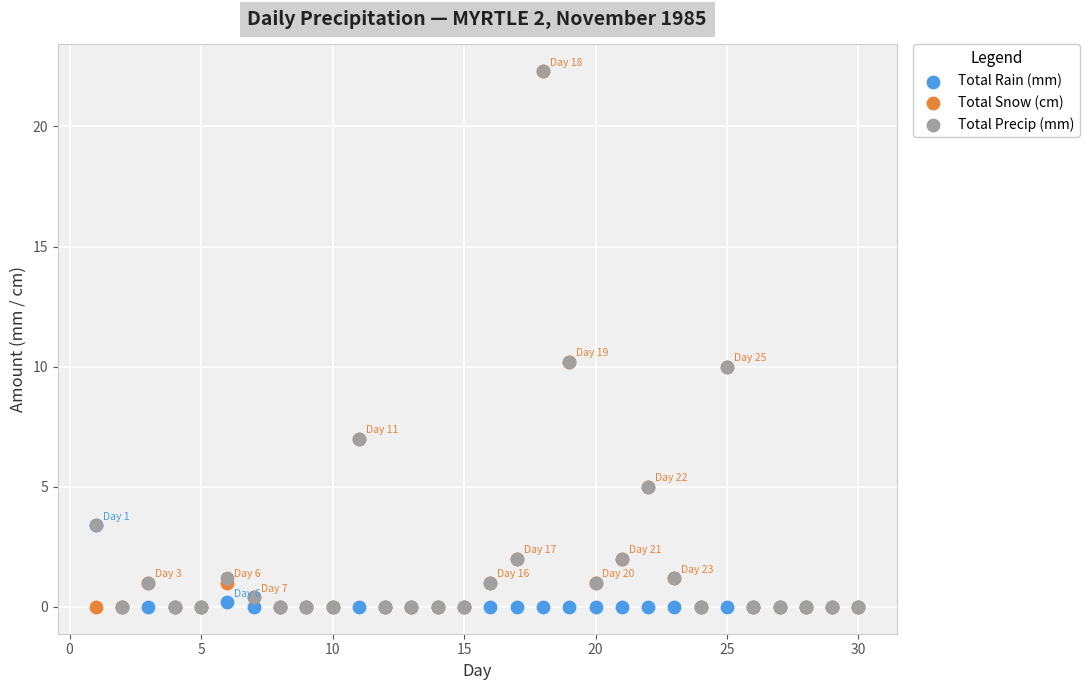

What are all the series names shown in the legend?

Total Rain (mm), Total Snow (cm), Total Precip (mm)